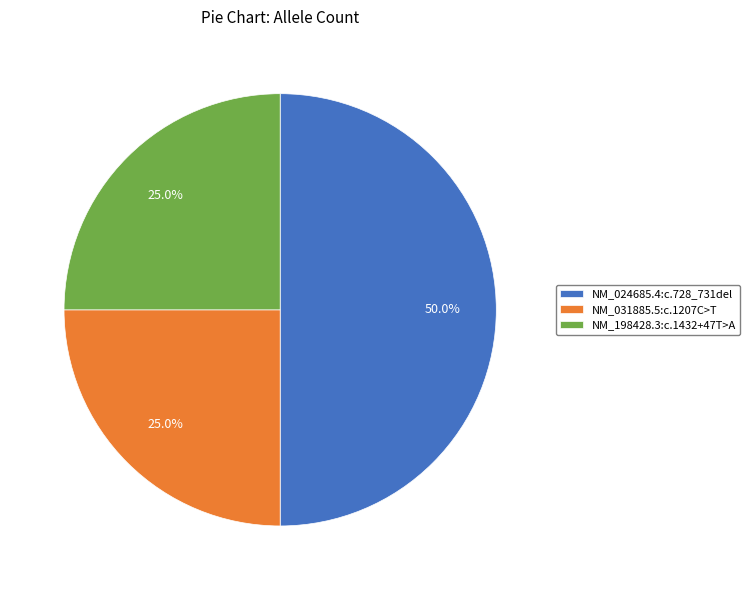

To the nearest percent, what percentage of the pie is NM_024685.4:c.728_731del?

50%